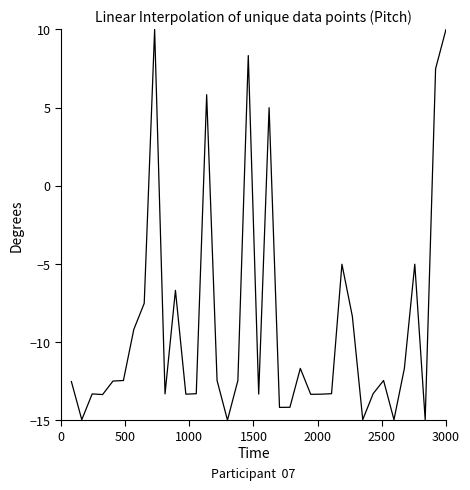

What is the greatest value displayed?

10.0